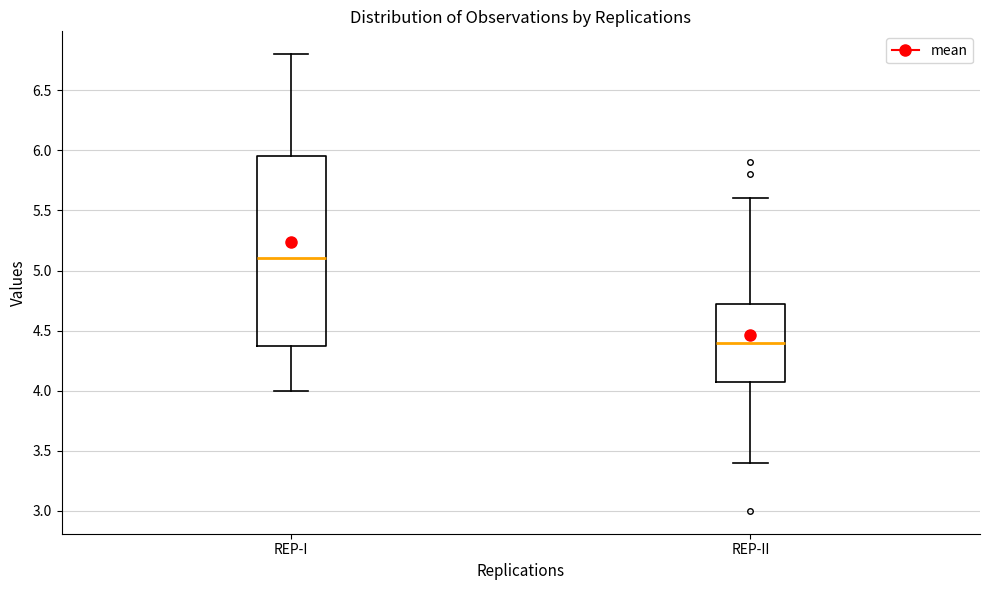

Which box has the lowest median line?

REP-II